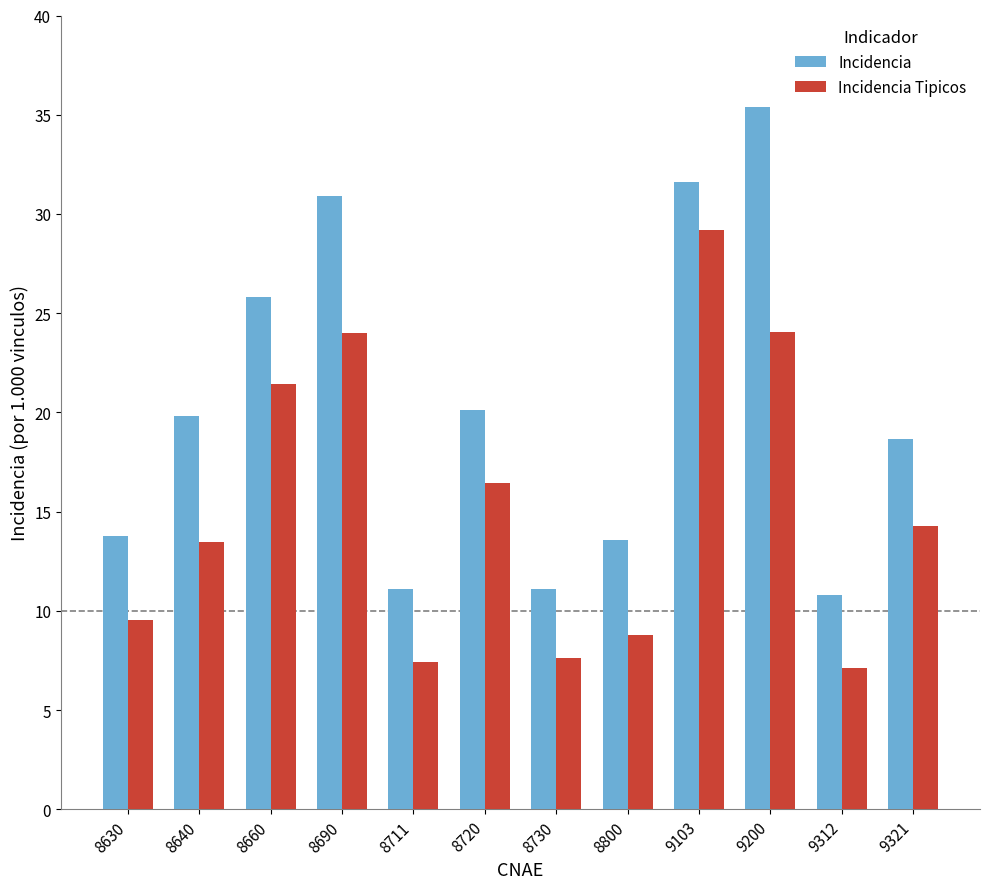

What is the total value across all series at 8711?

18.5